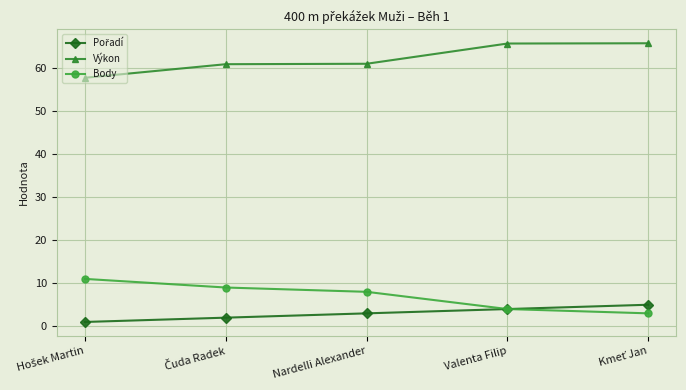

True or false: Body and Výkon cross at least once.

False